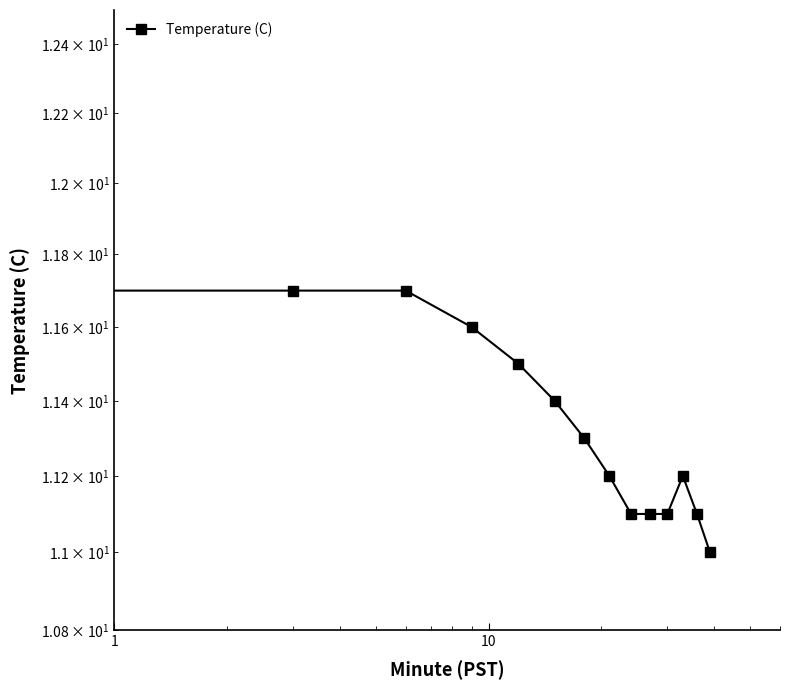

The value at 5 is 16.1. True or false?

False